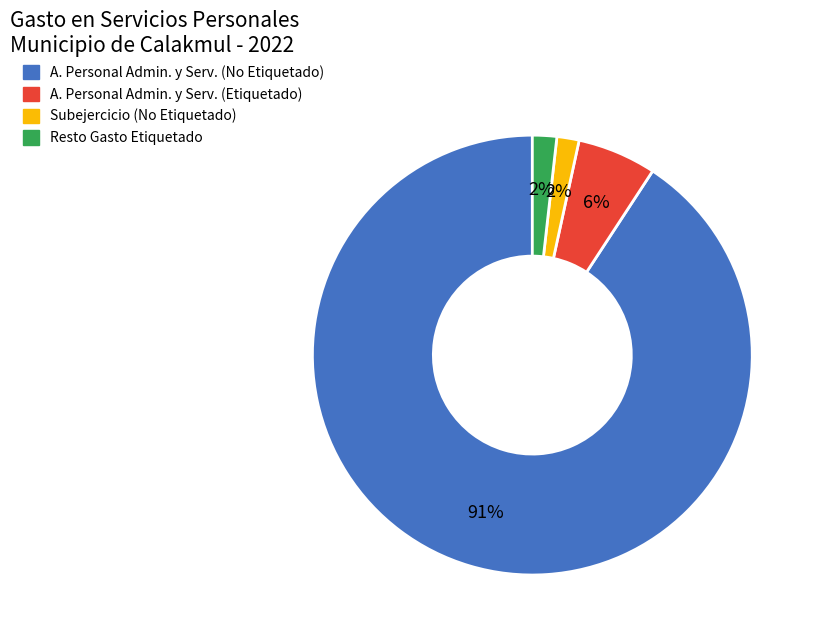

To the nearest percent, what is the average slice percentage?

25%